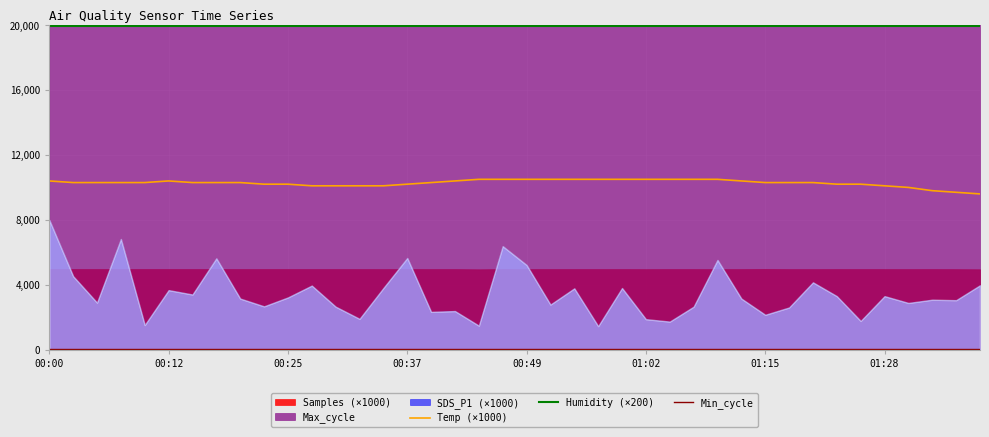

Which category has the highest value in the Temp (×1000) series?

18